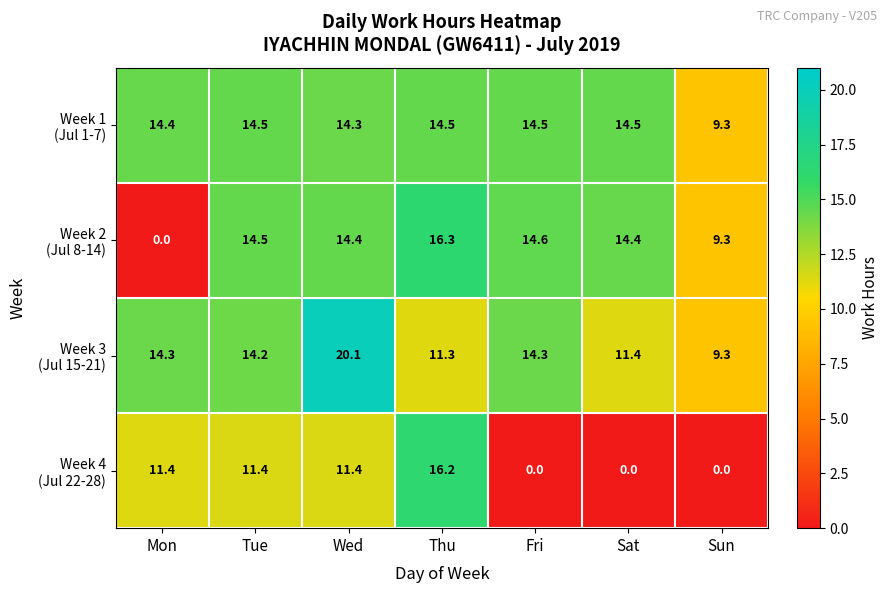

What is the total value across all series at Mon?

40.1